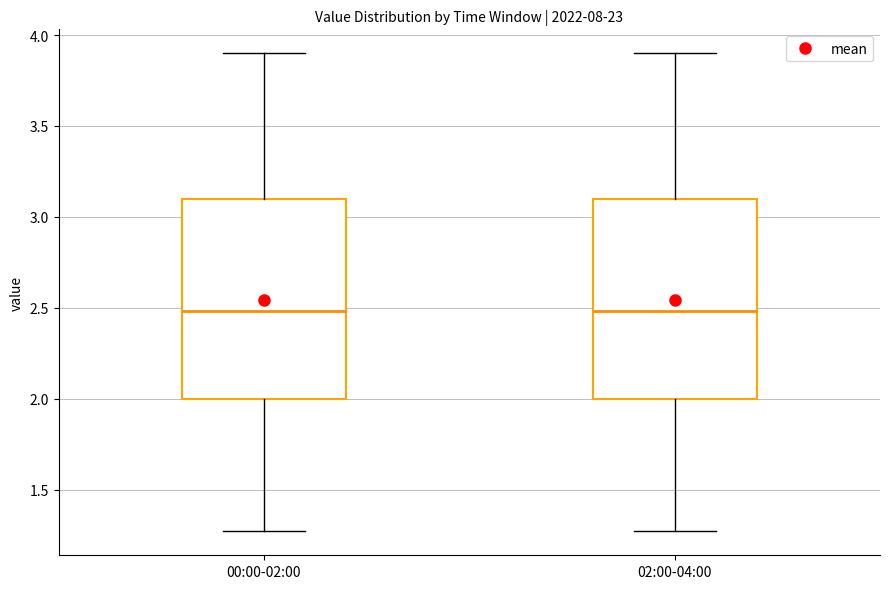

Reading left to right, transcribe this box plot: for each box, give where its median line is, the range the box spans, and where its two whiskers end, as read against the y-axis. The values are not printed on the chart, so give them approximately, as read against the axis.

00:00-02:00: median 2.50, box 2.00 to 3.10, whiskers 1.25 to 3.90
02:00-04:00: median 2.50, box 2.00 to 3.10, whiskers 1.25 to 3.90